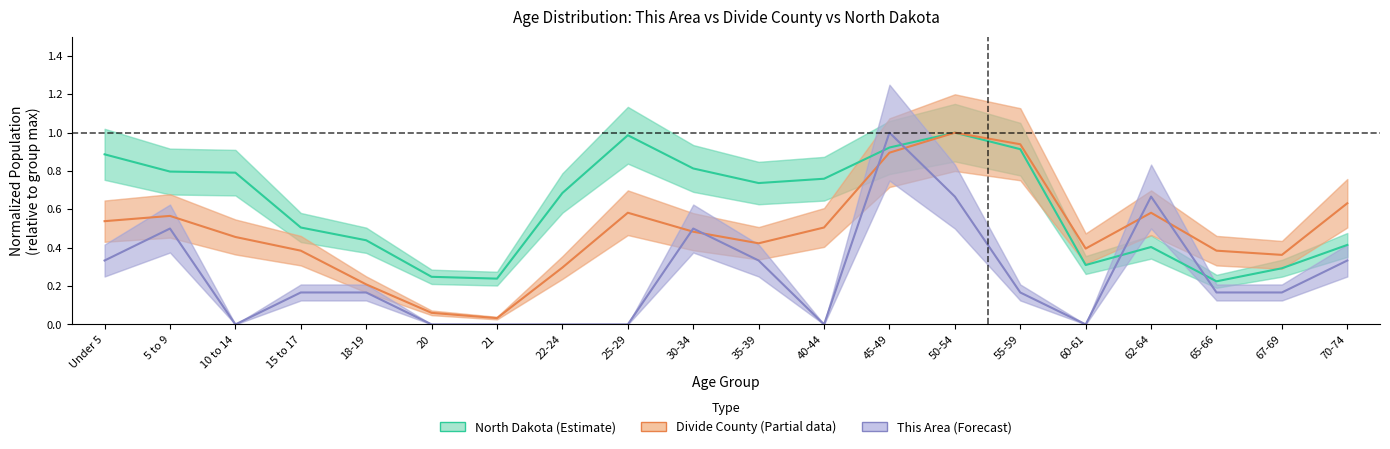

At which label does North Dakota (Estimate) reach its peak?

50-54